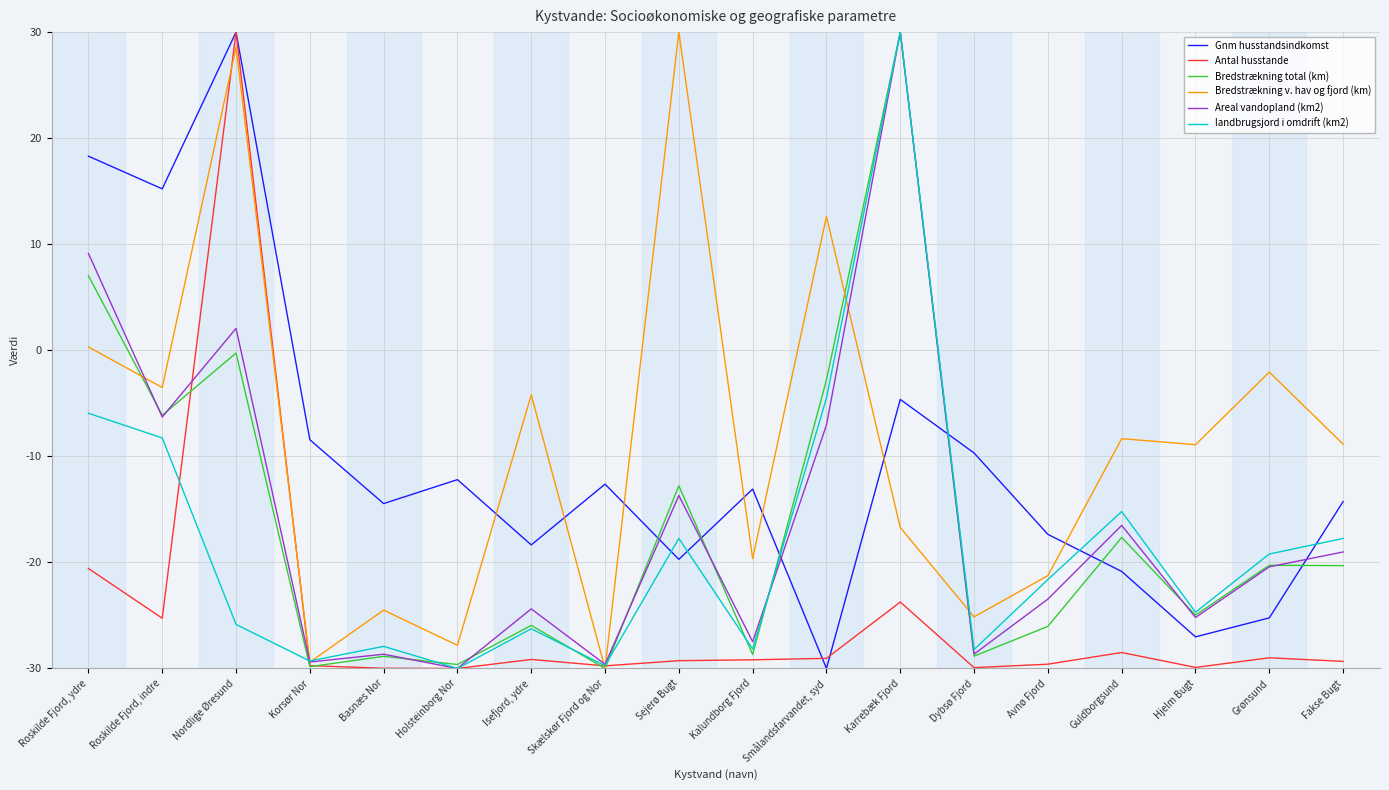

How many values in Antal husstande are above zero?

1